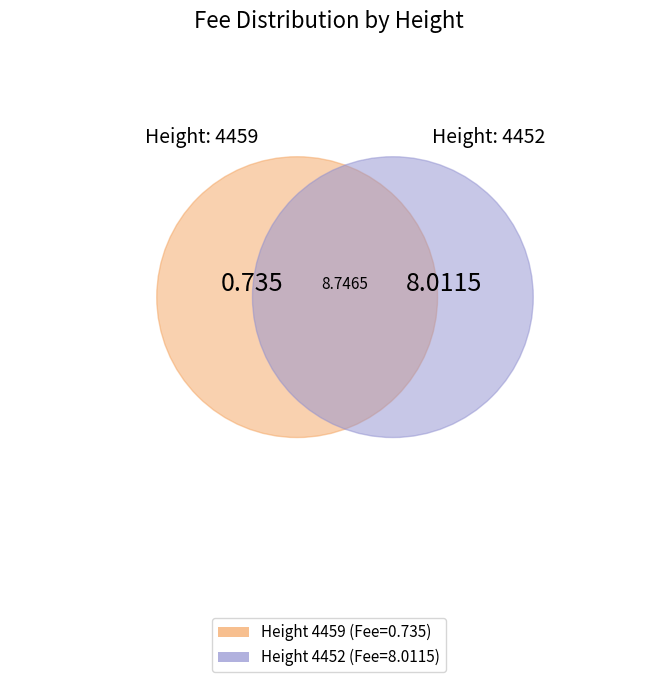

What percentage is the 4452 slice, to the nearest percent?

92%